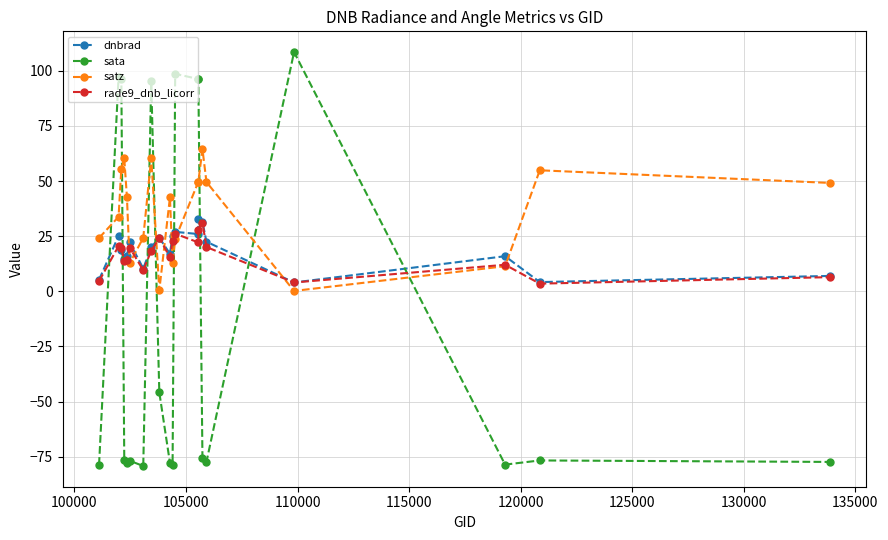

True or false: dnbrad and rade9_dnb_licorr intersect in this chart.

True